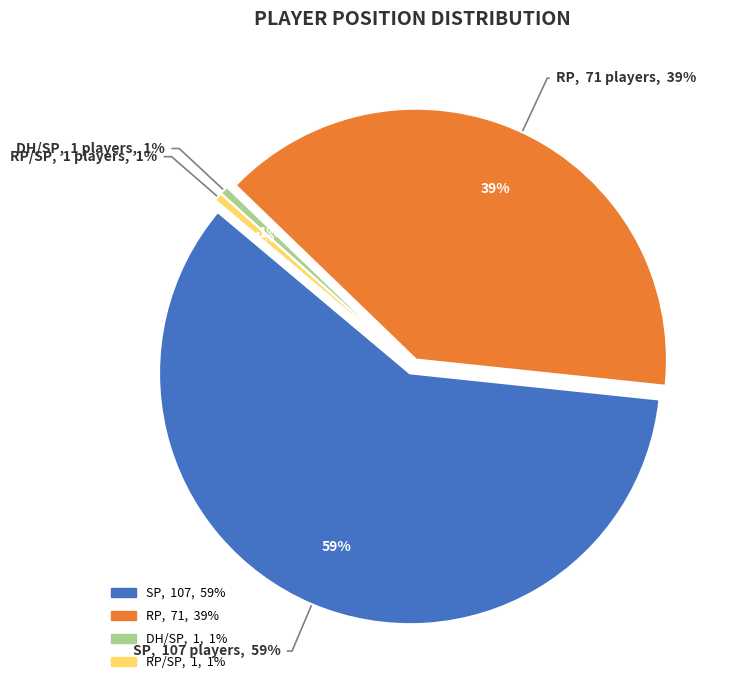

What is the largest slice in the pie chart?

SP